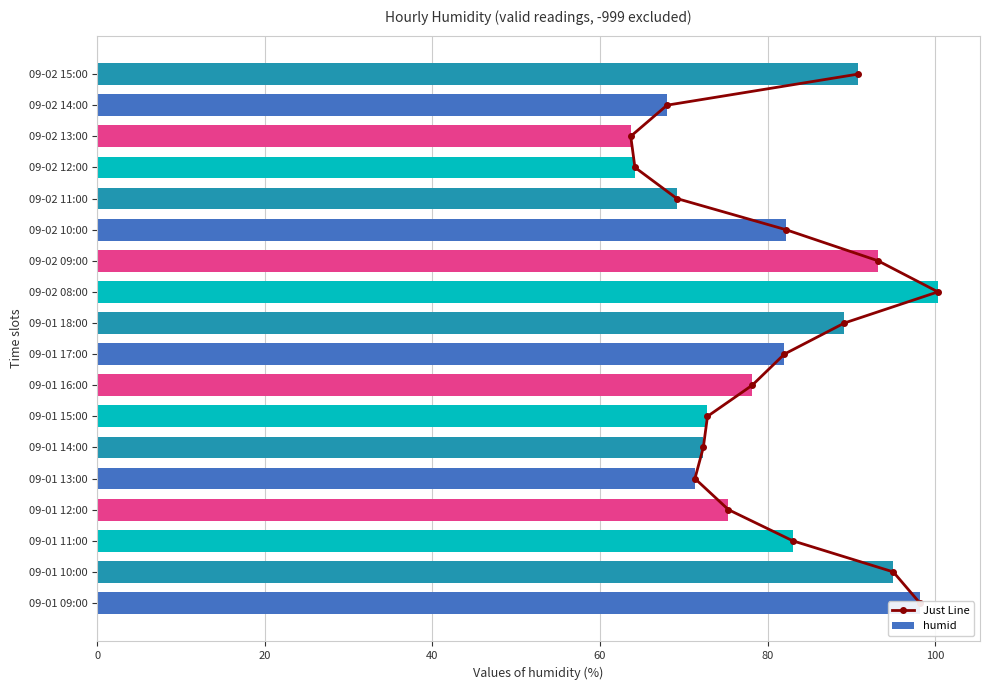

The humid series shows 117.1 at 09-01 12:00. True or false?

False